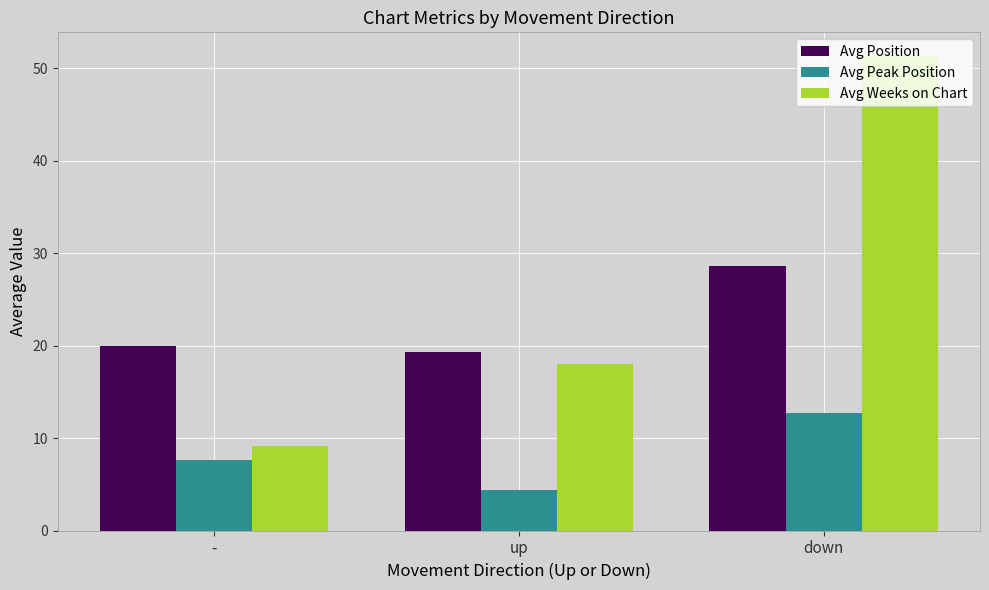

Rank the series at down from highest to lowest value.

Avg Weeks on Chart, Avg Position, Avg Peak Position